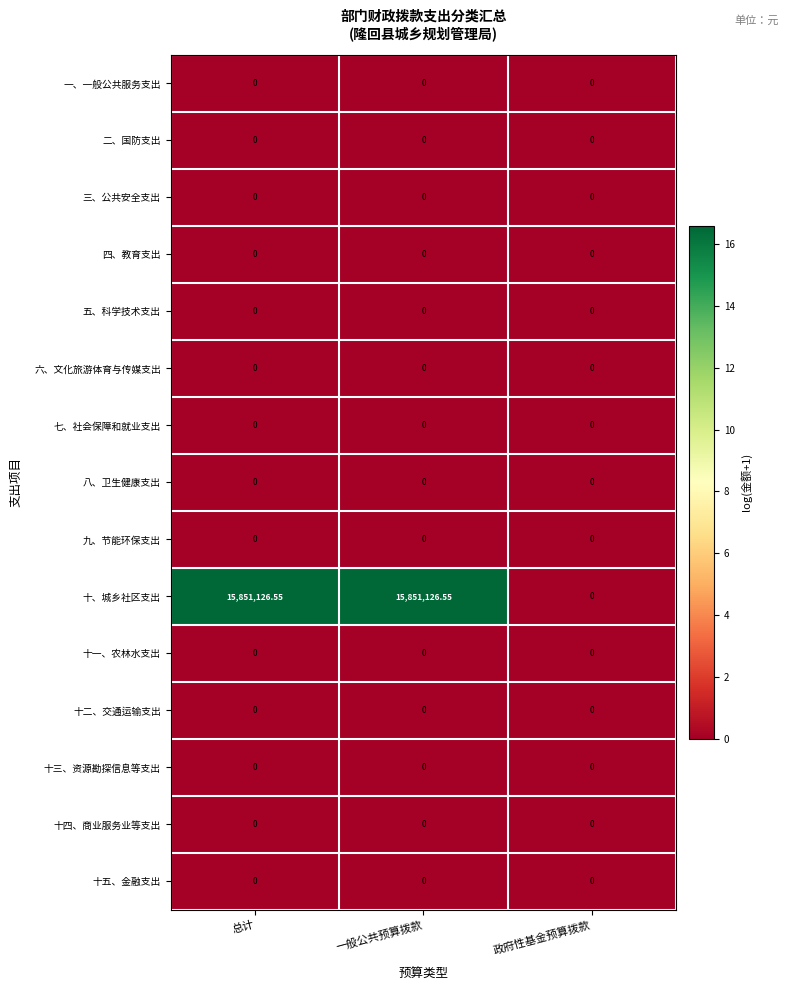

What is the spread (max minus min) of values at 一般公共预算拨款?

15851126.6